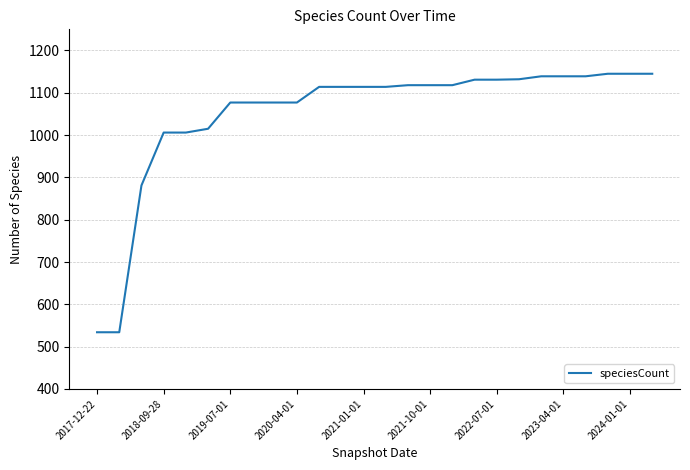

What is the greatest value displayed?

1145